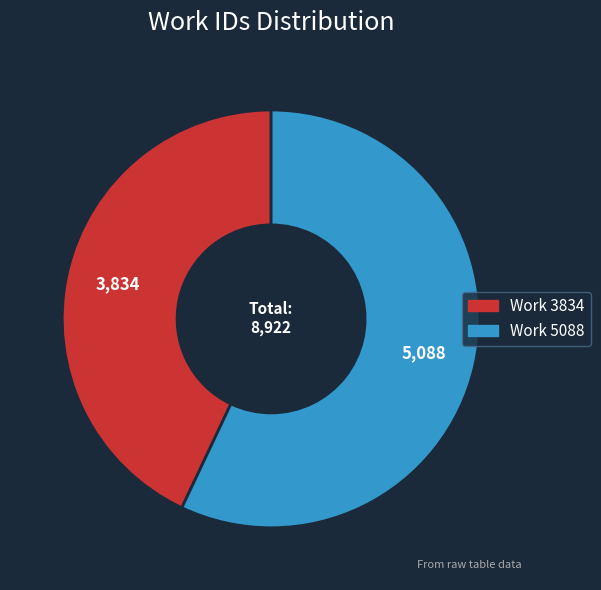

Rank the categories by value from lowest to highest.

Work 3834, Work 5088